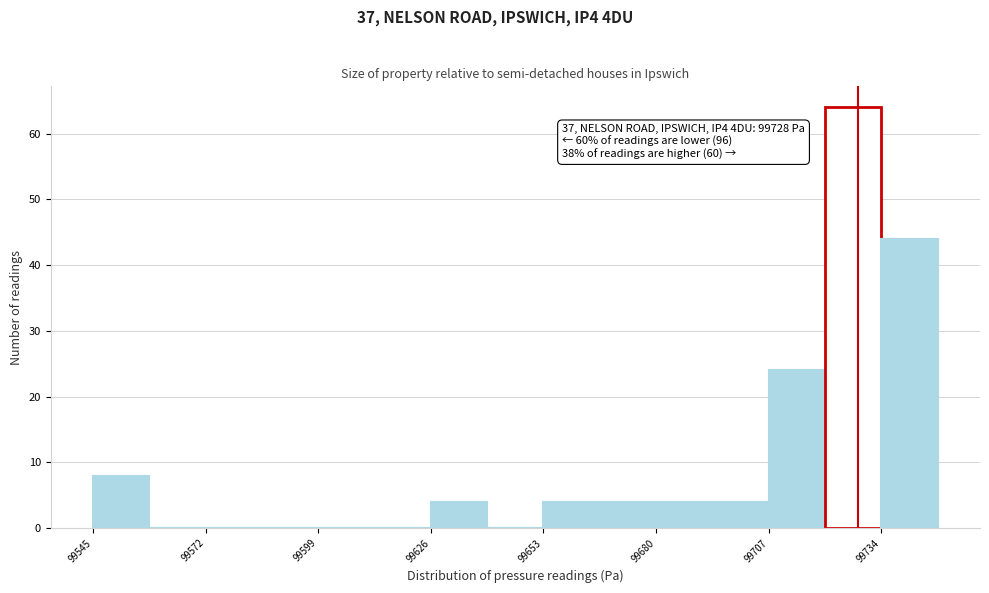

Around what value on the x-axis is the tallest bar? Give the approximate position of its centre, as read against the axis.

99725